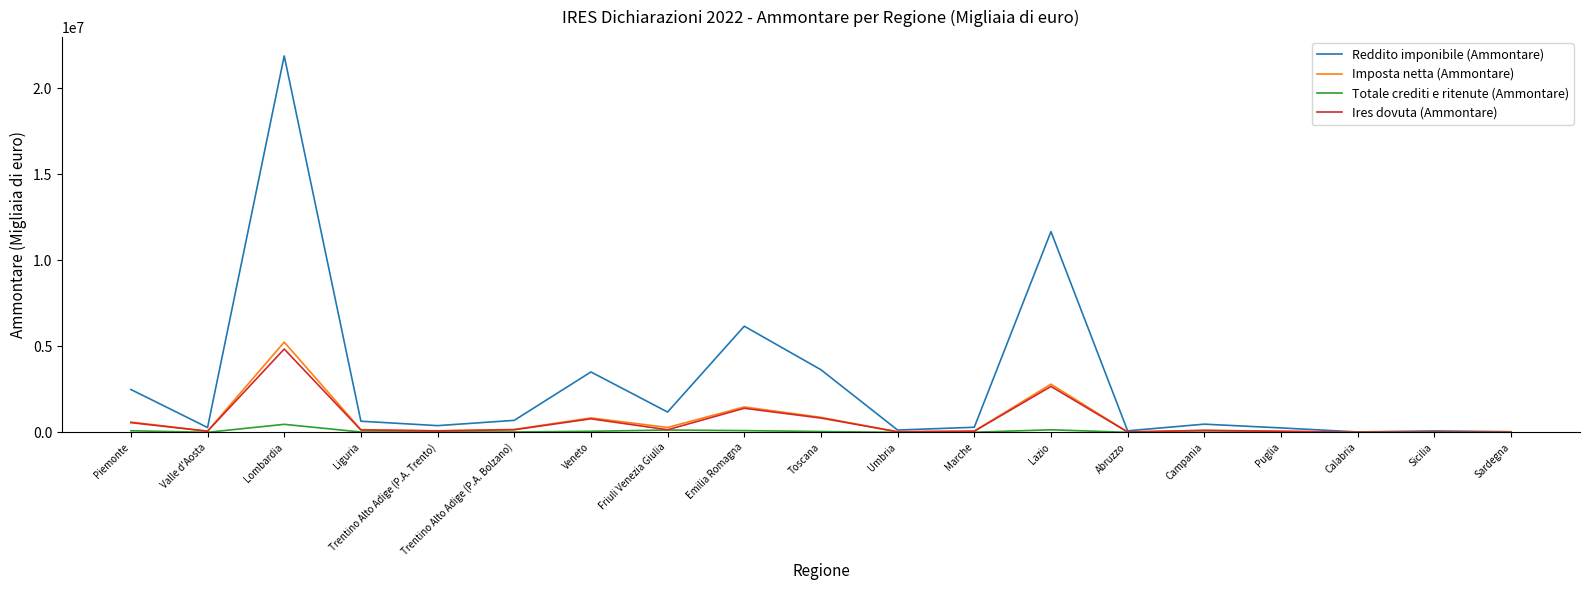

What is the difference between the Totale crediti e ritenute (Ammontare) values at Trentino Alto Adige (P.A. Bolzano) and Valle d'Aosta?

17676